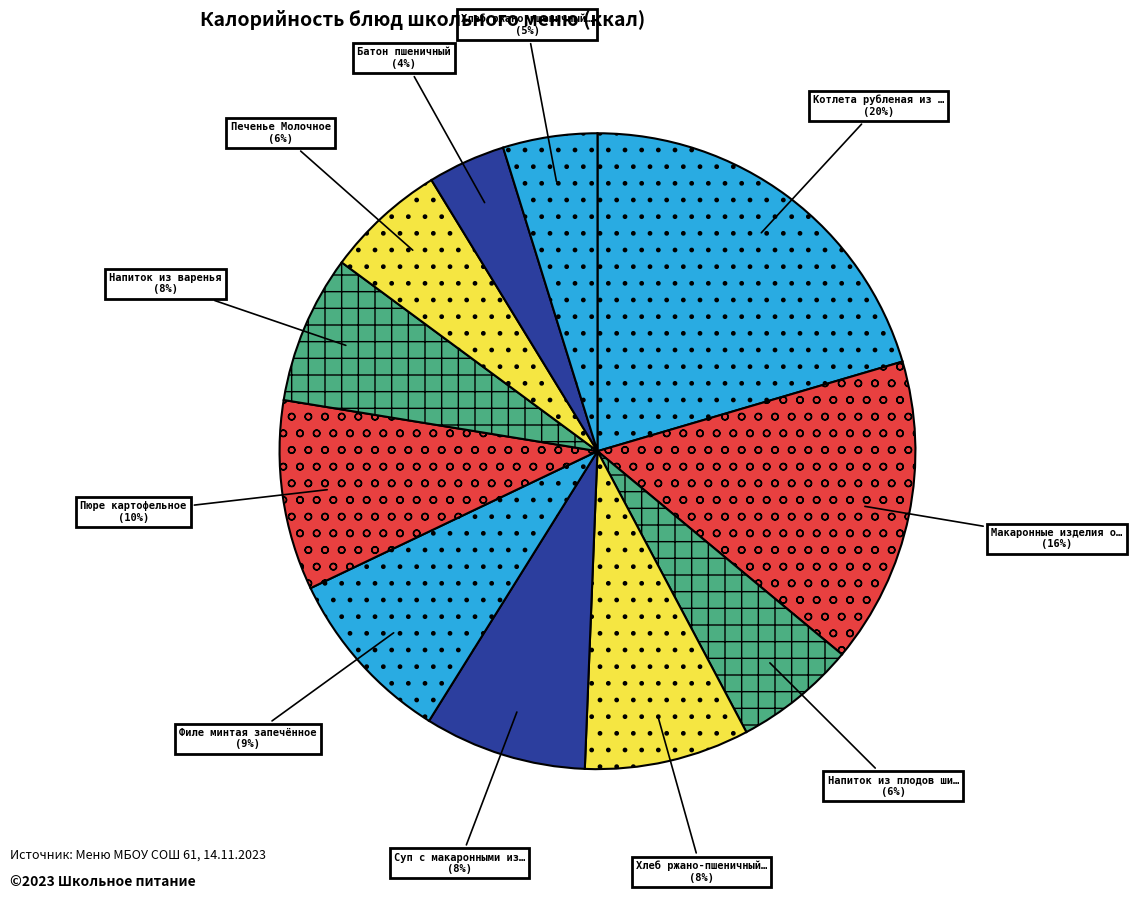

Rank the categories by value from highest to lowest.

Котлета рубленая из бройлер-цыплят, Макаронные изделия отварные, Пюре картофельное, Филе минтая запечённое, Хлеб ржано-пшеничный (завтрак), Суп с макаронными изделиями, Напиток из варенья, Напиток из плодов шиповника, Печенье Молочное, Хлеб ржано-пшеничный (обед), Батон пшеничный